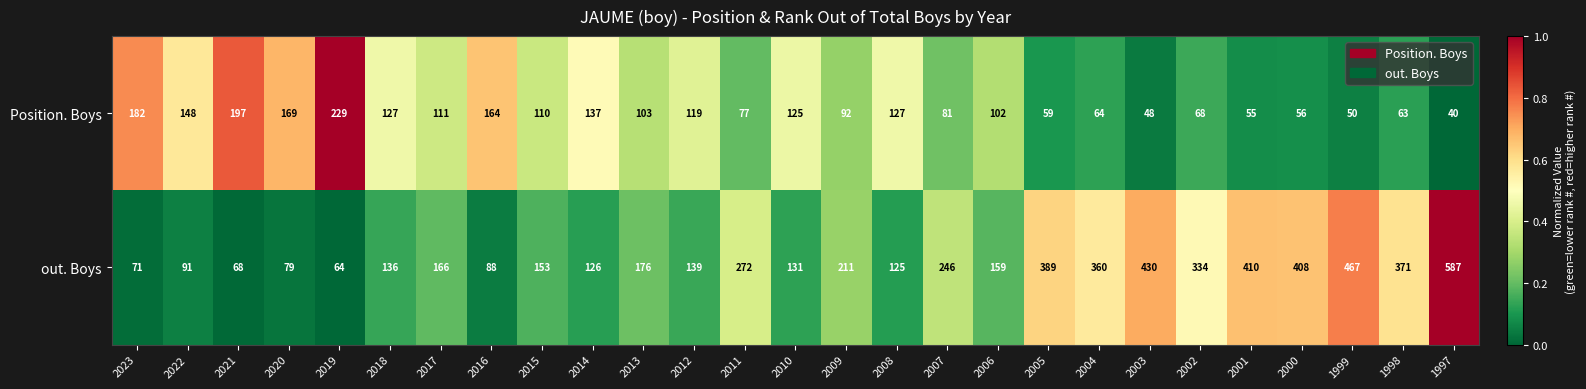

What is the sum of all Position. Boys values?

2903